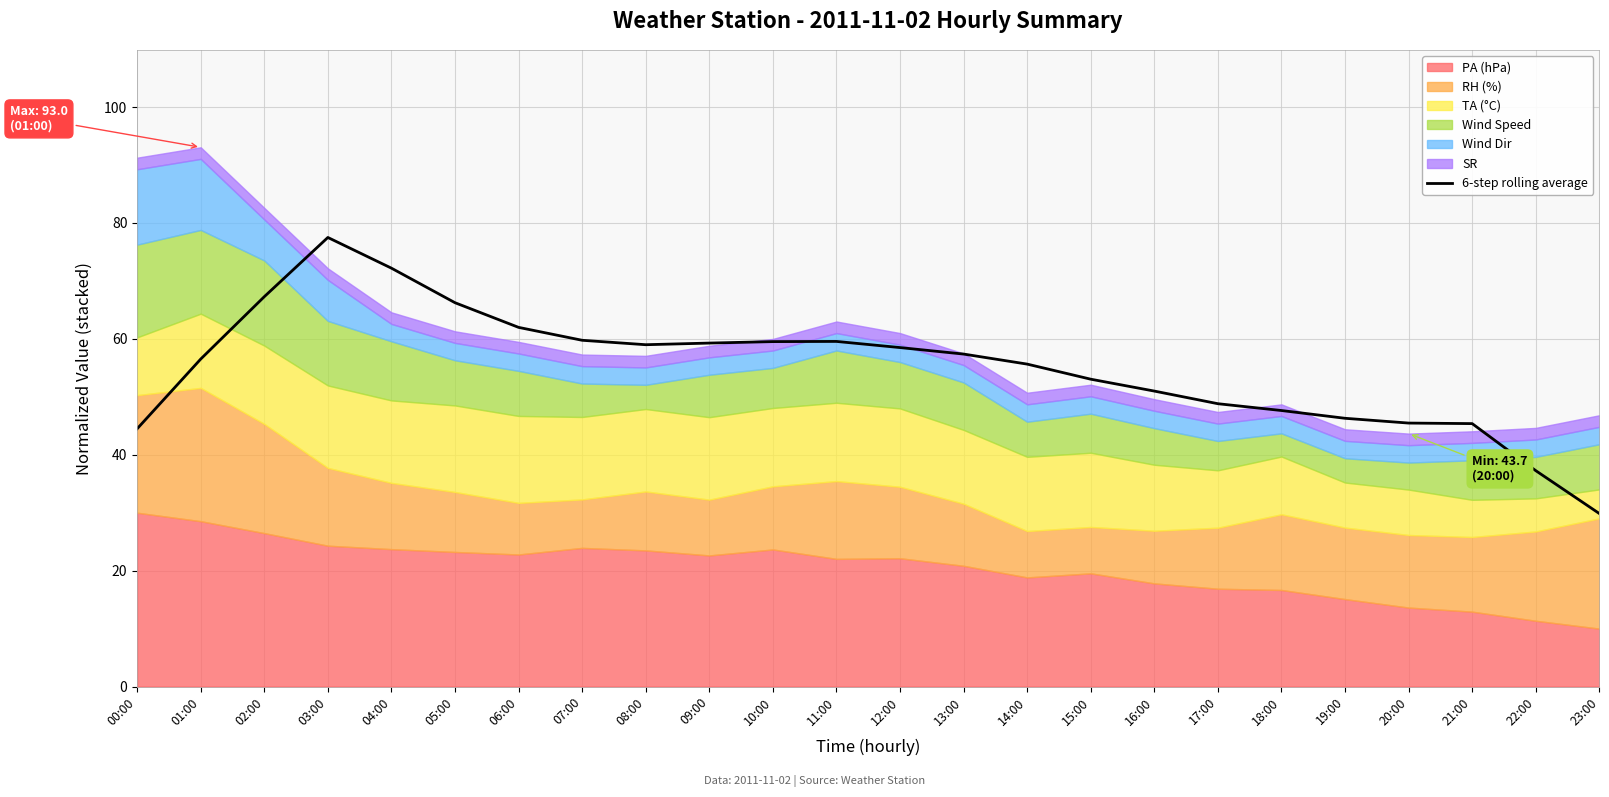

How many points are higher than both their immediate neighbors (excluding endpoints)?

2